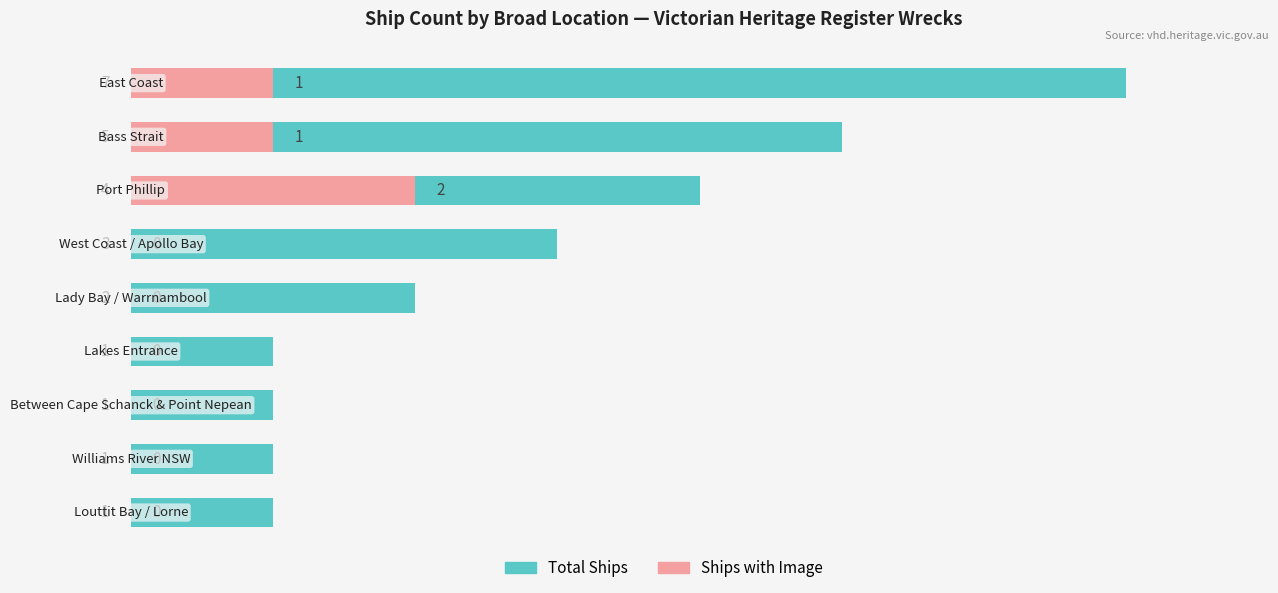

Is it true that Ships with Image equals 0 at 2?

True